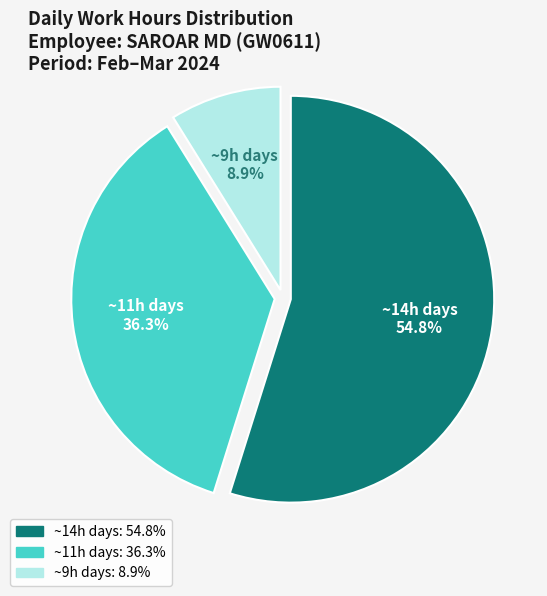

Is there any slice that represents more than half of the pie?

Yes